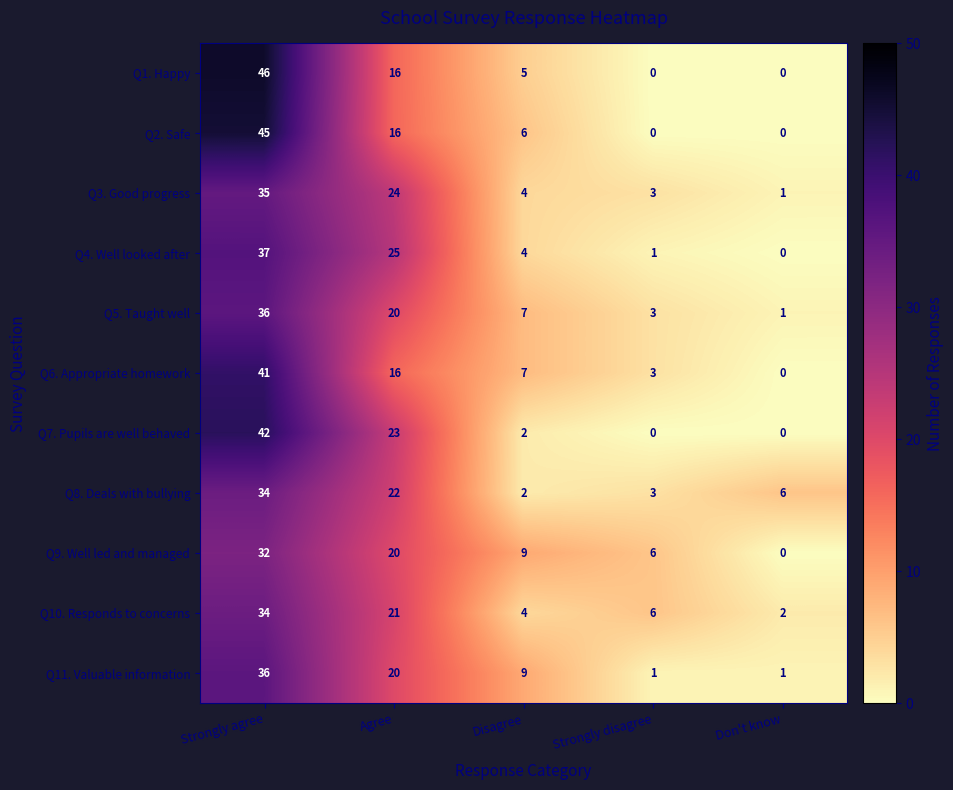

At which label does Q1. Happy first exceed 5?

Strongly agree